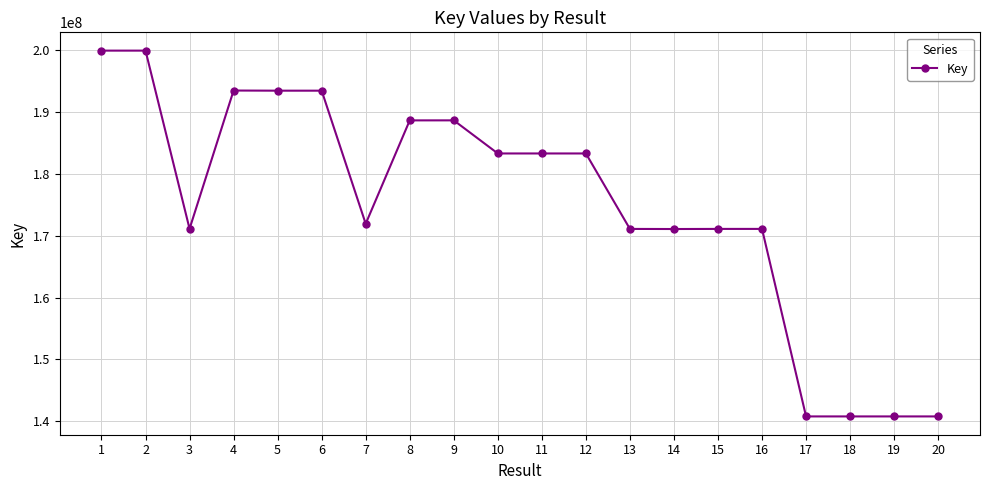

How many data points are less than 183322851?

10